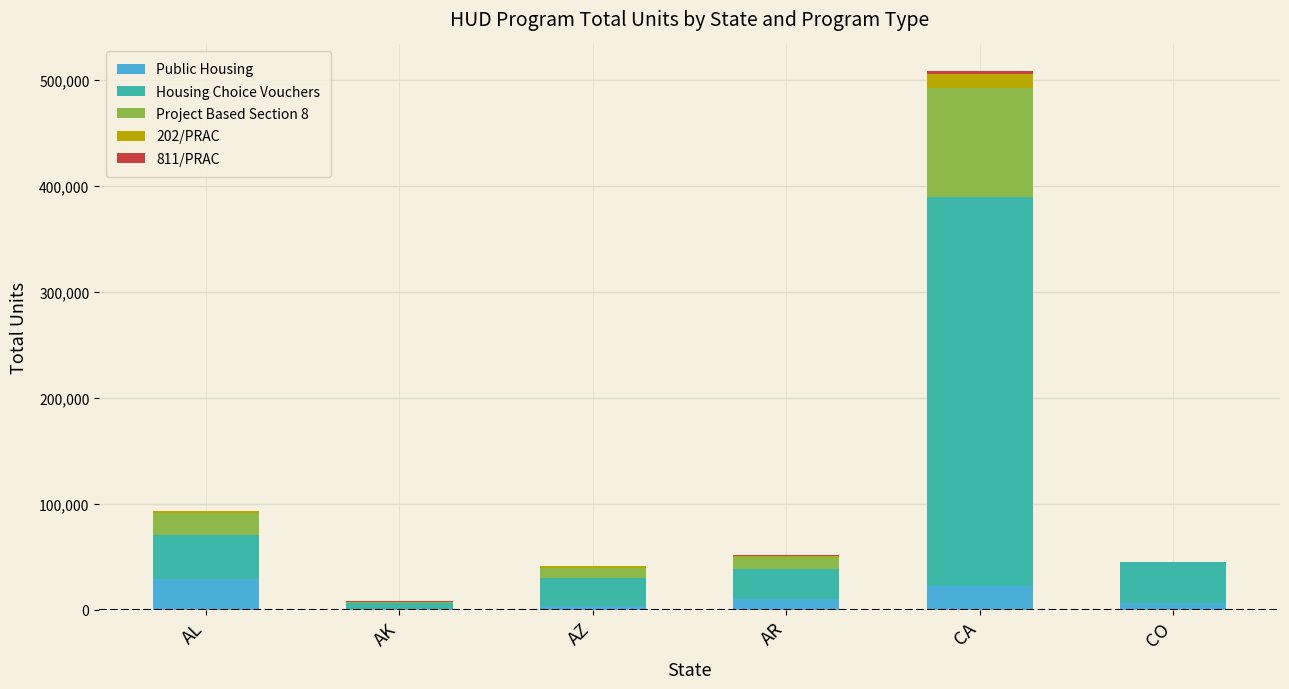

What is the maximum value for Public Housing?

29246